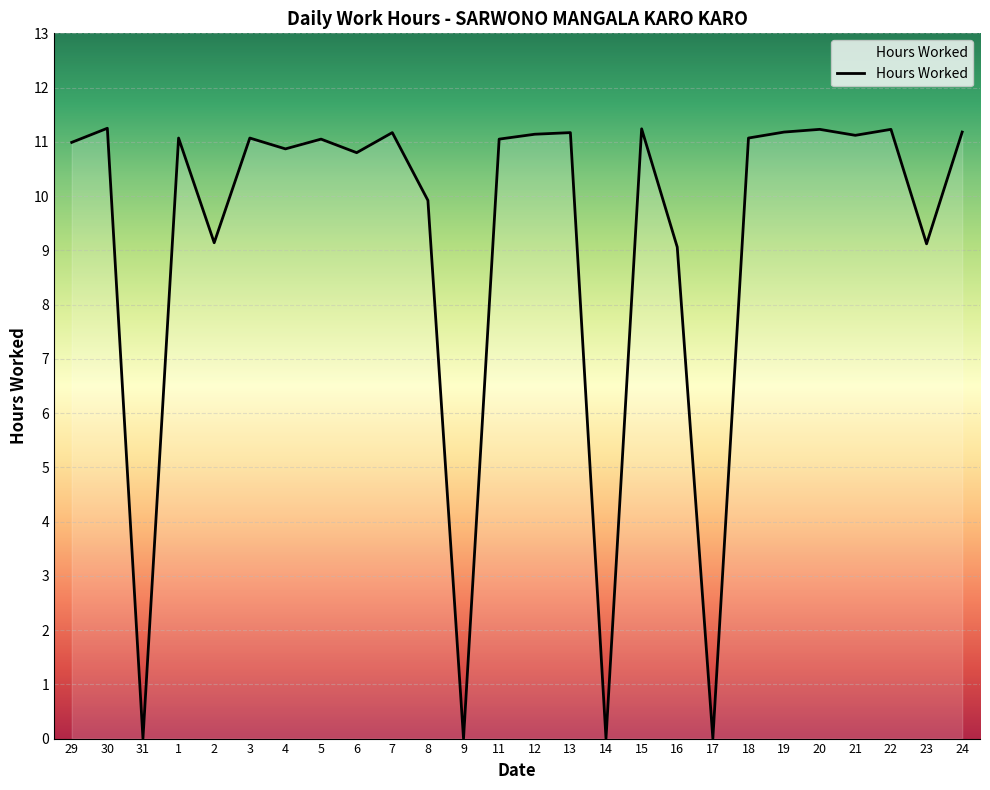

How many lines are shown in the chart?

1